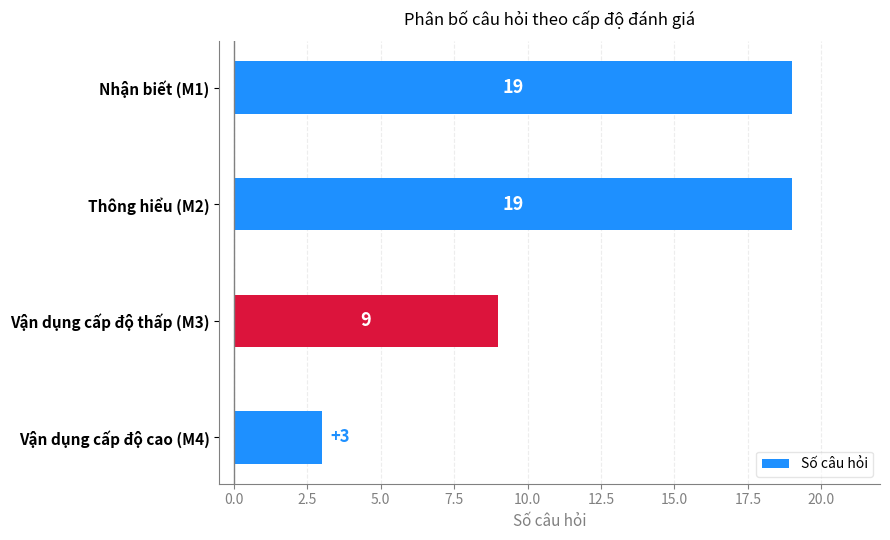

Reading top to bottom, transcribe all the data shown in this chart.

Nhận biết (M1)=19	Thông hiểu (M2)=19	Vận dụng cấp độ thấp (M3)=9	Vận dụng cấp độ cao (M4)=3